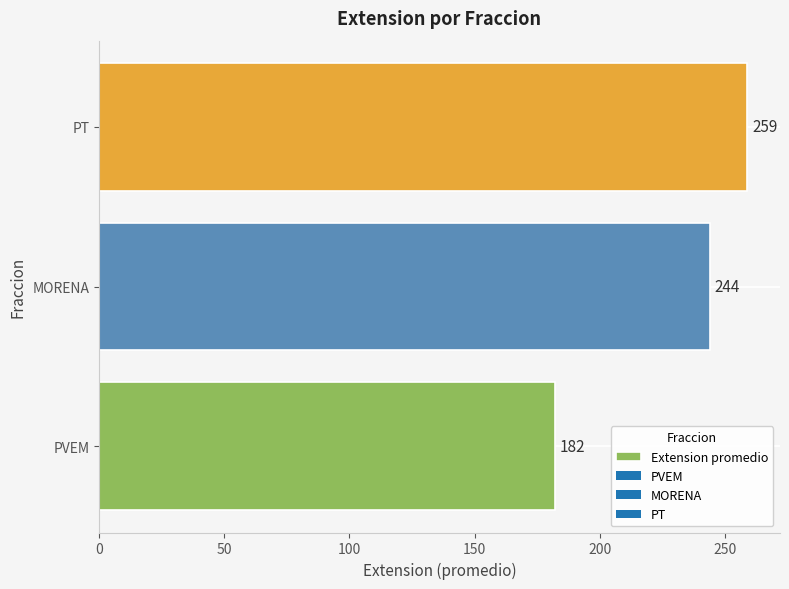

Rank the categories by value from lowest to highest.

PVEM, MORENA, PT